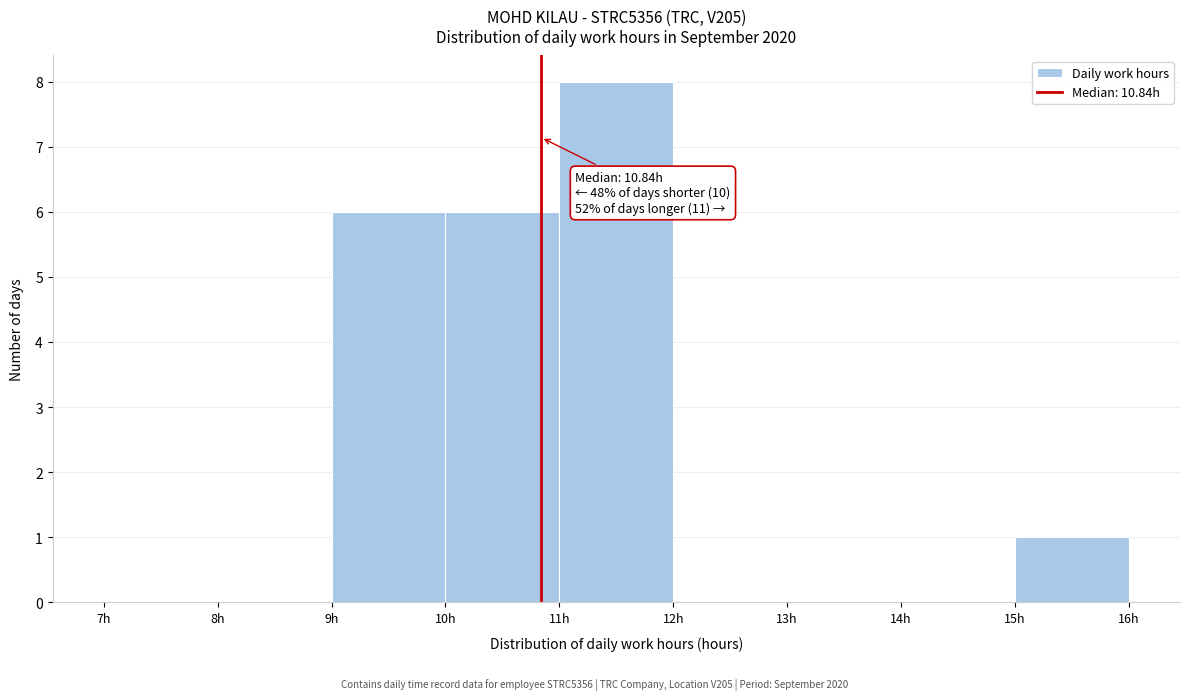

Over which range of the x-axis is the bar tallest?

11 to 12